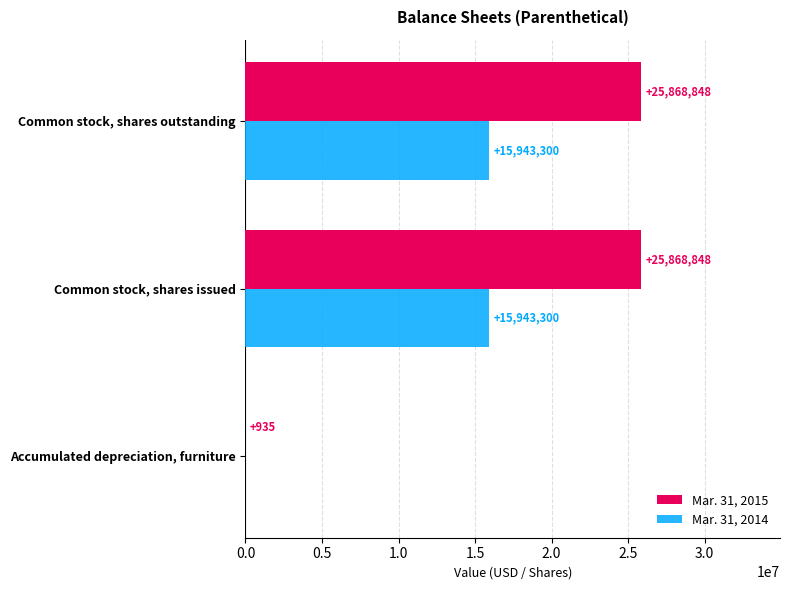

What is the maximum value shown in the chart?

25868848